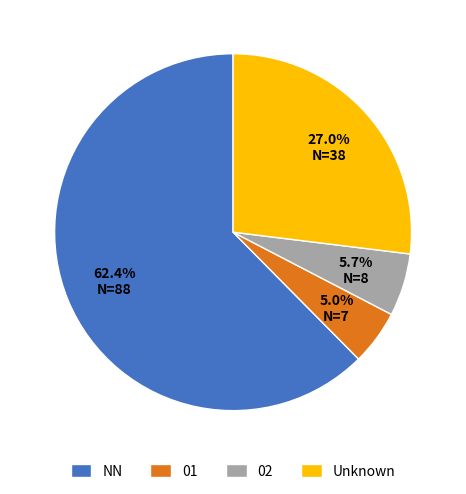

To the nearest percent, what is the average slice percentage?

25%